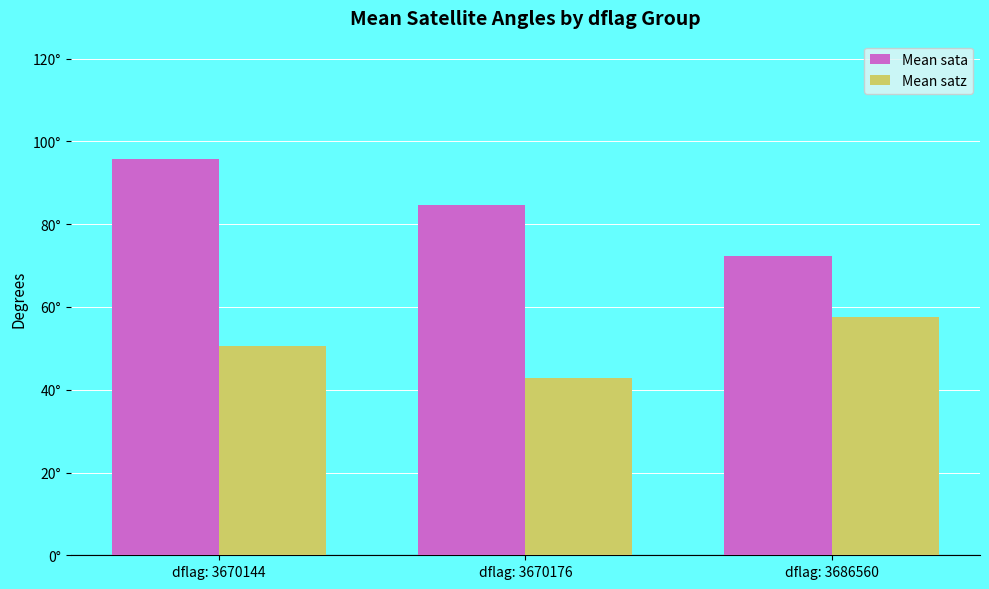

Reading left to right, transcribe all the data shown in this chart.

Mean sata: dflag: 3670144=95.7	dflag: 3670176=84.7	dflag: 3686560=72.3
Mean satz: dflag: 3670144=50.6	dflag: 3670176=42.7	dflag: 3686560=57.5